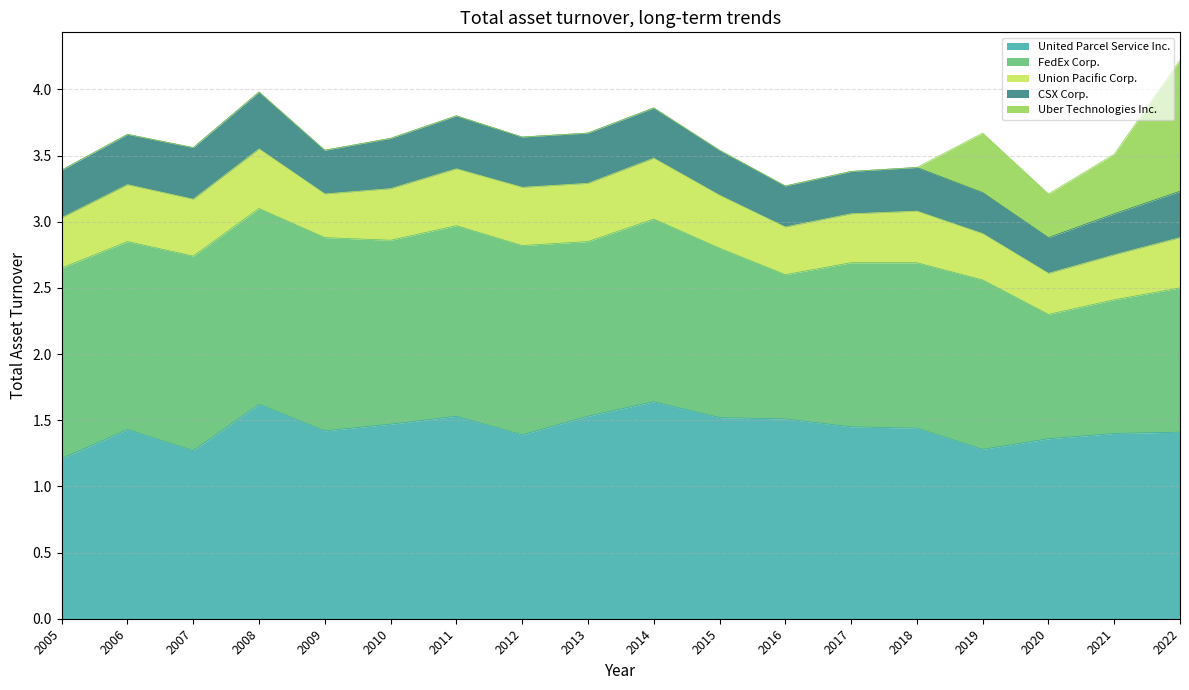

What is the total value across all series at 2020?

3.2